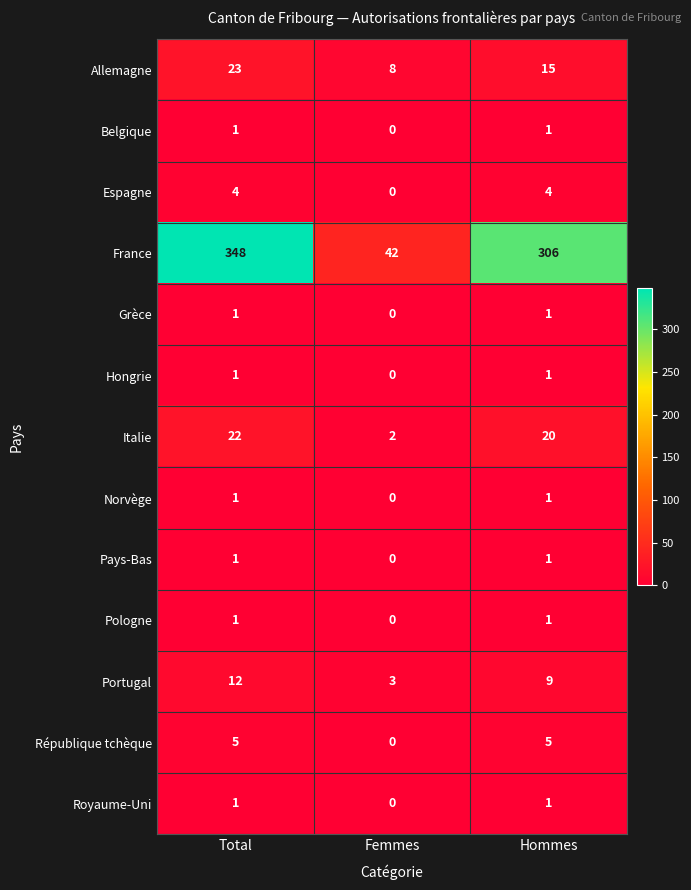

What is the sum of all France values?

696